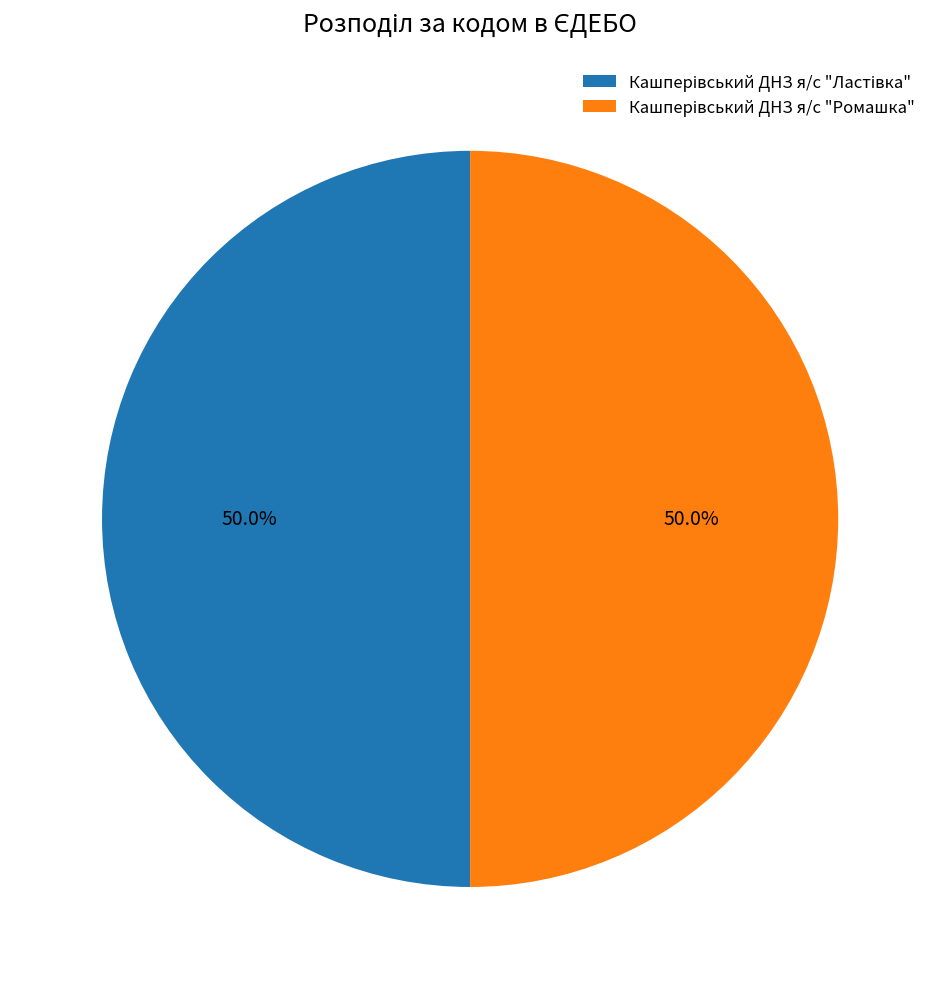

Is it true that Кашперівський ДНЗ я/с "Ластівка" is 43% of the pie?

False